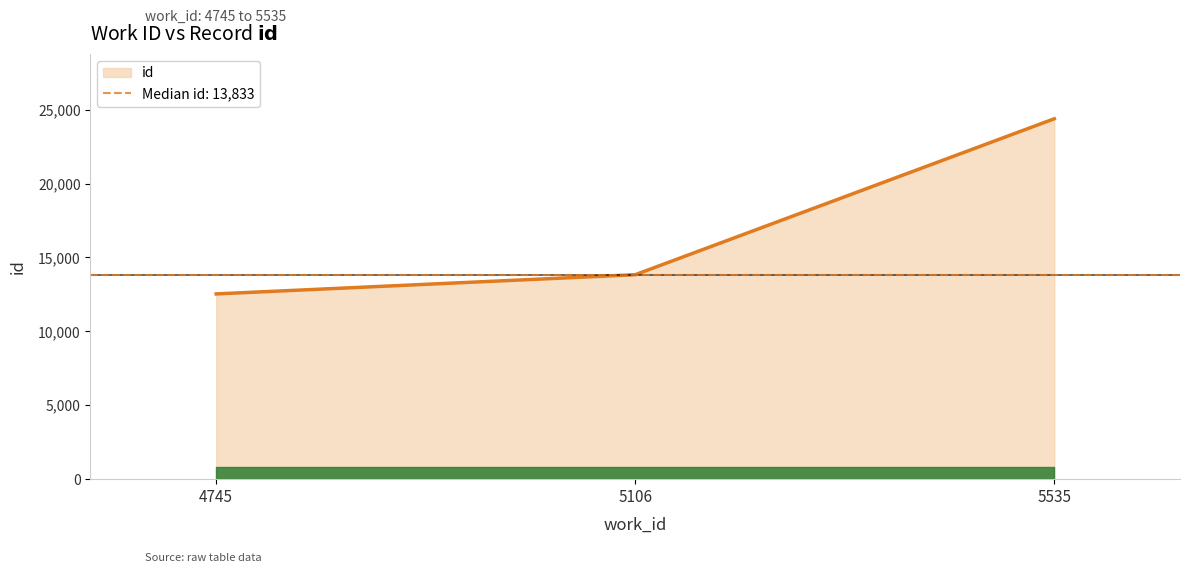

How many lines are shown in the chart?

1